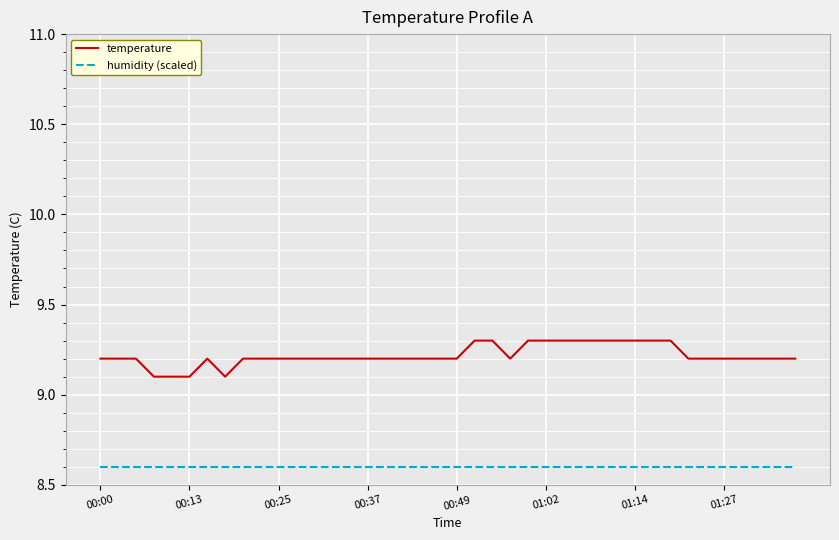

Which series has the largest total across all categories?

temperature